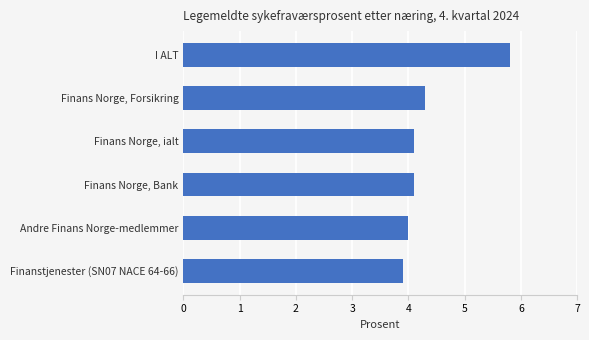

What is the difference between the maximum and minimum values?

1.9